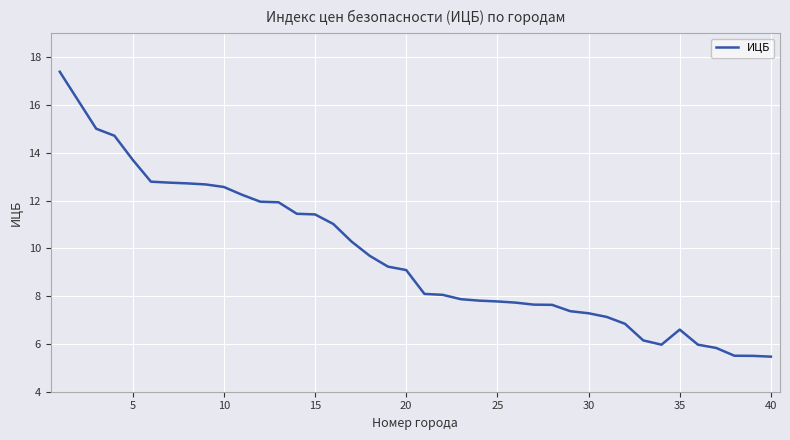

What is the greatest value displayed?

17.4